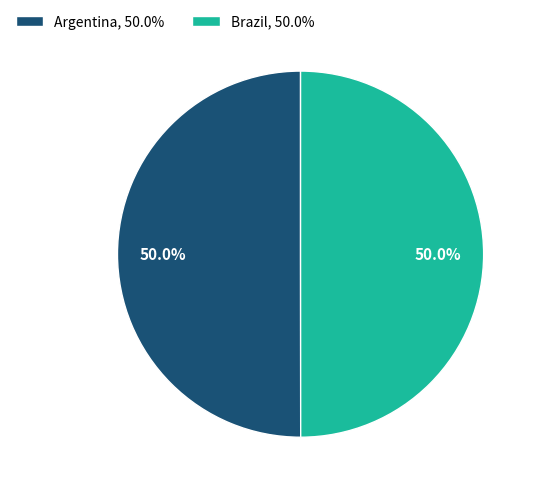

To the nearest percent, what portion does Argentina represent?

50%